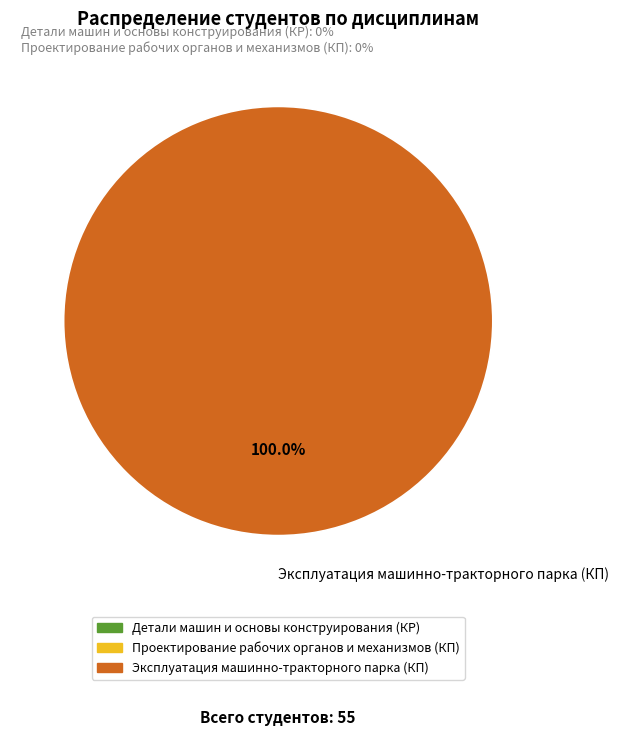

How many slices are in this pie chart?

1